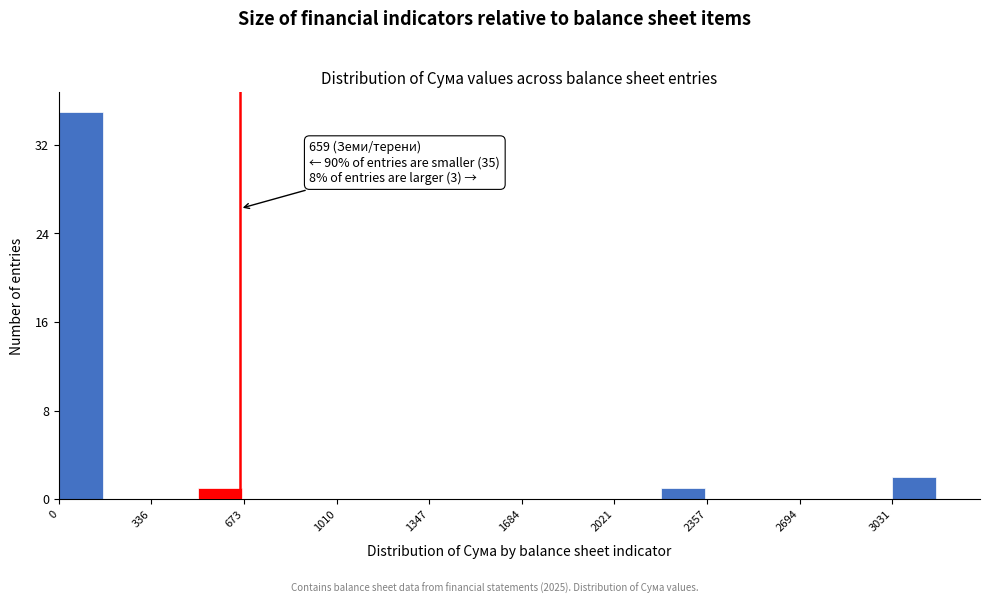

Read against the x-axis, roughly where is the centre of the tallest bar?

100